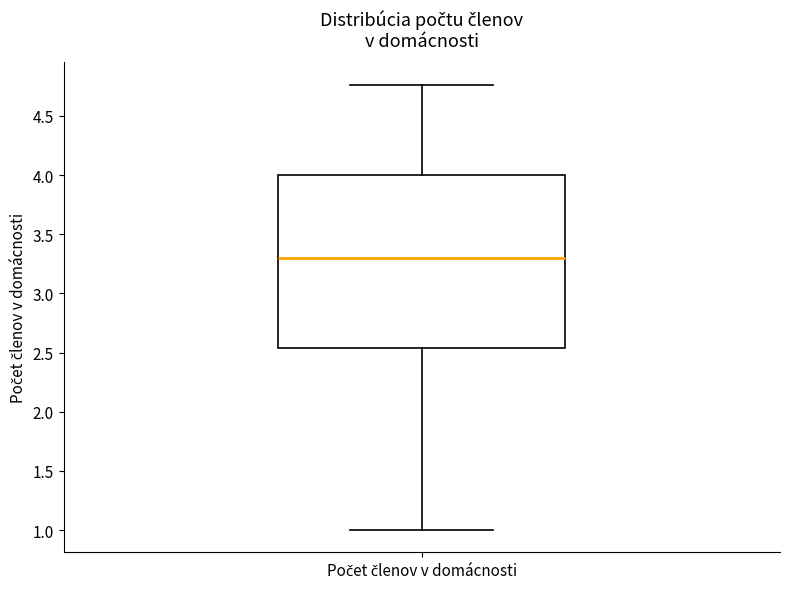

Where does the lower whisker of the box for Počet členov v domácnosti end on the y-axis? The values are not printed on the chart, so give them approximately, as read against the axis.

1.00